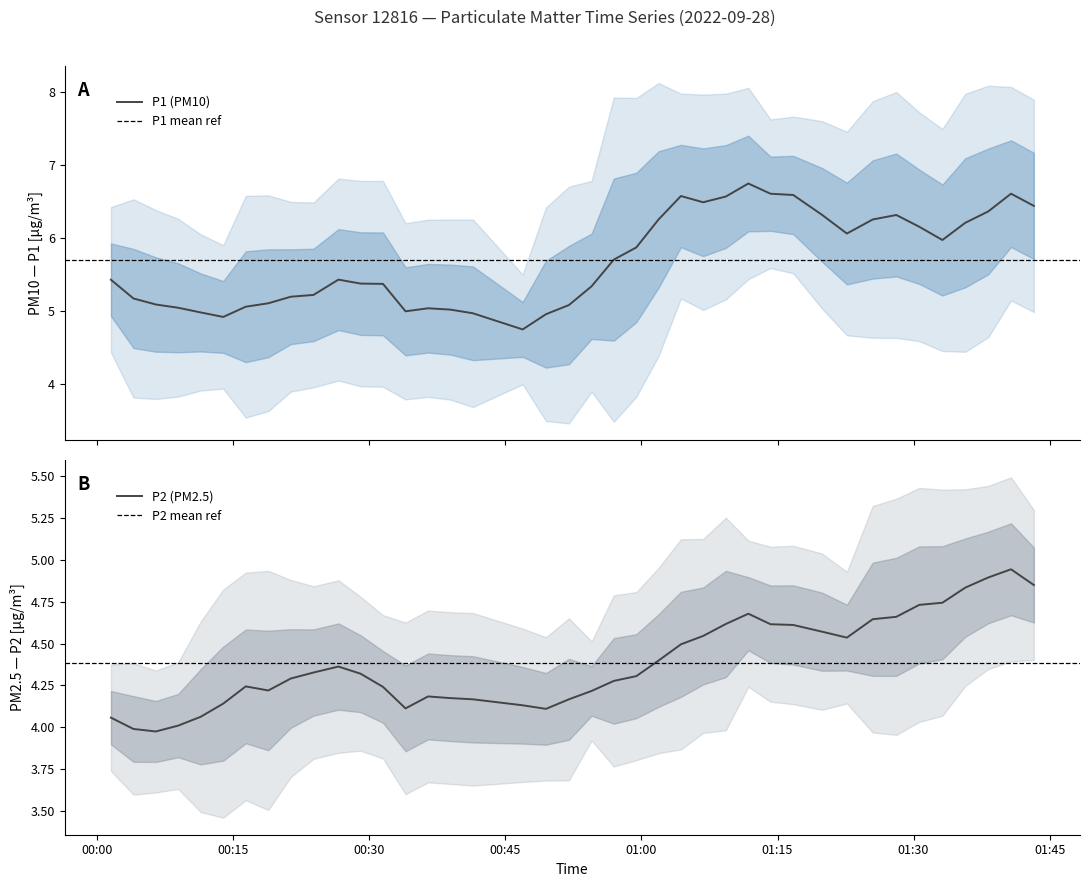

What is the highest value of the P1 (PM10) series?

6.8